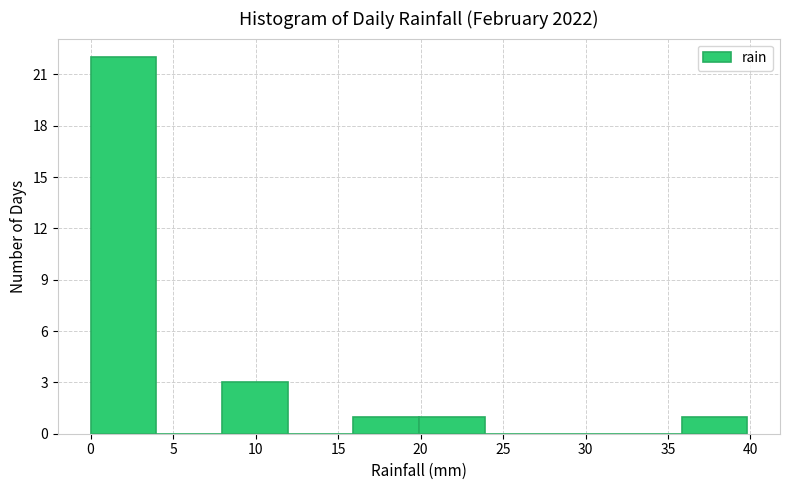

Over which range of the x-axis is the bar tallest?

0 to 4